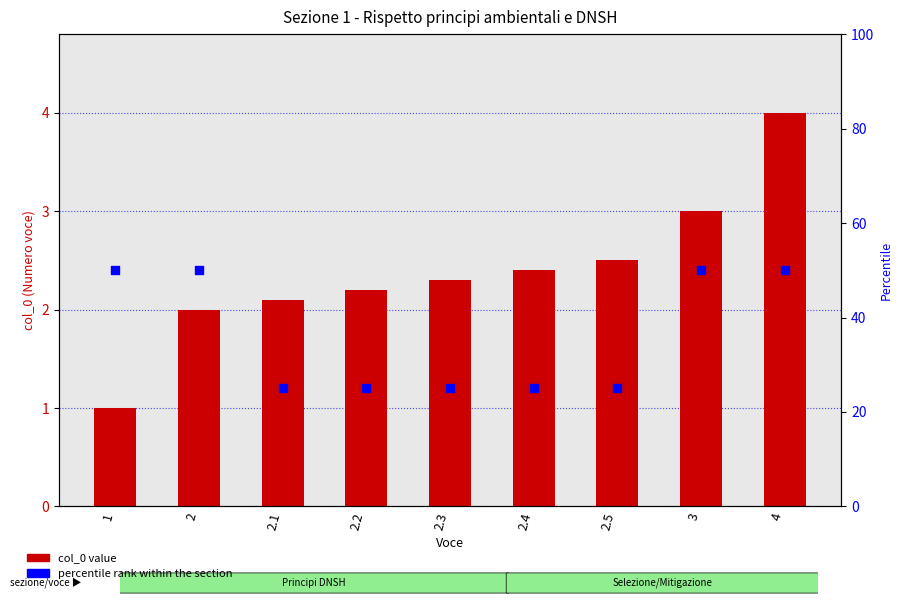

Which series has the largest Y range (max minus min)?

percentile rank within the section